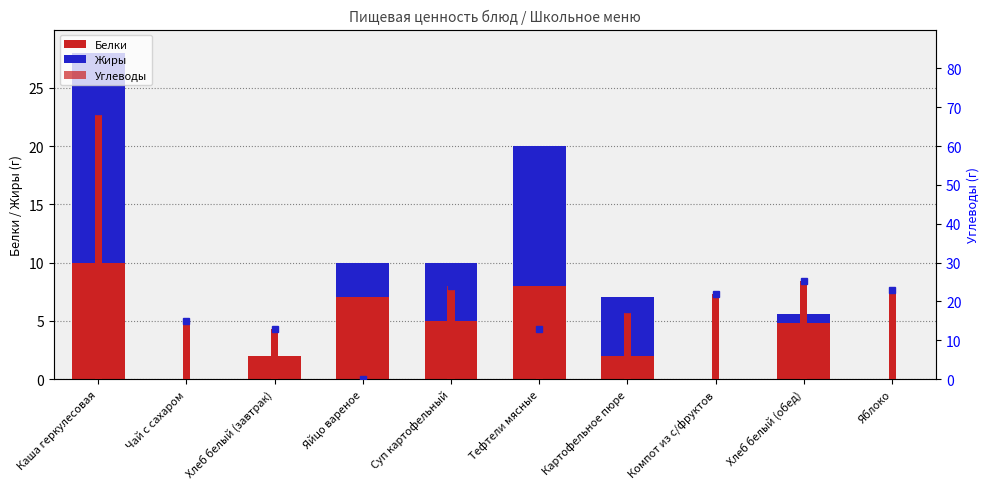

What is the label of the 3rd bar from the right?

Компот из с/фруктов